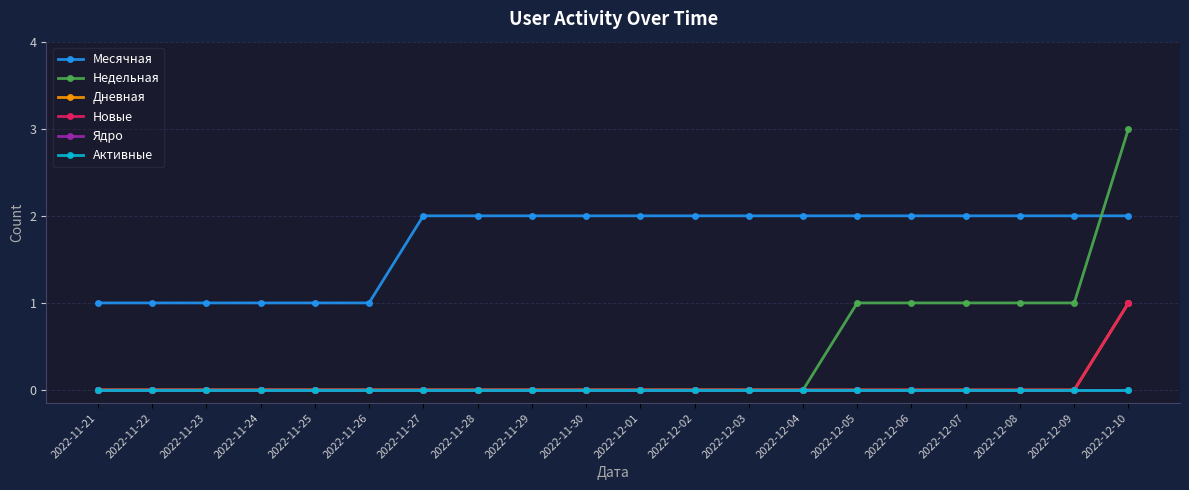

At how many categories does at least one series exceed 1?

14